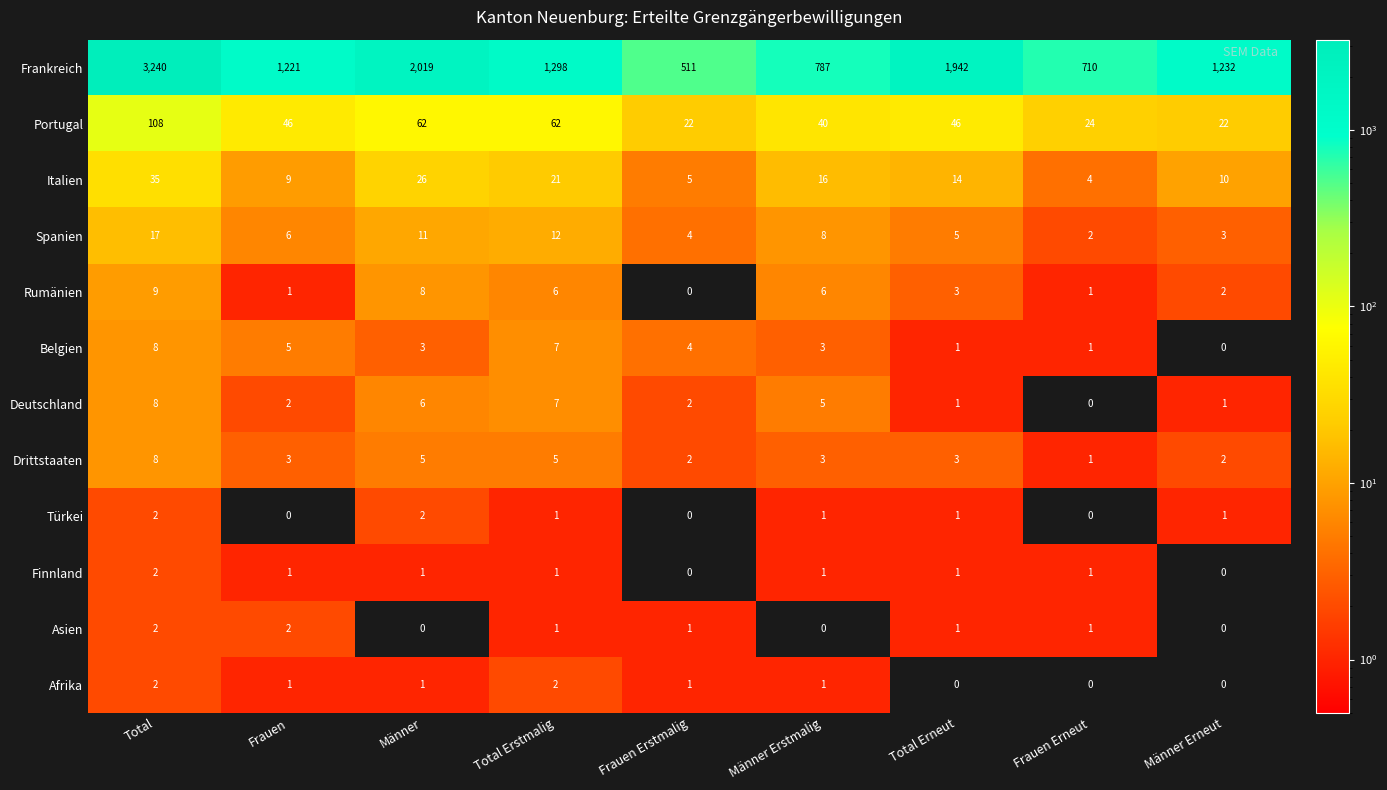

What is the difference between the second highest and minimum values in the Rumänien series?

8